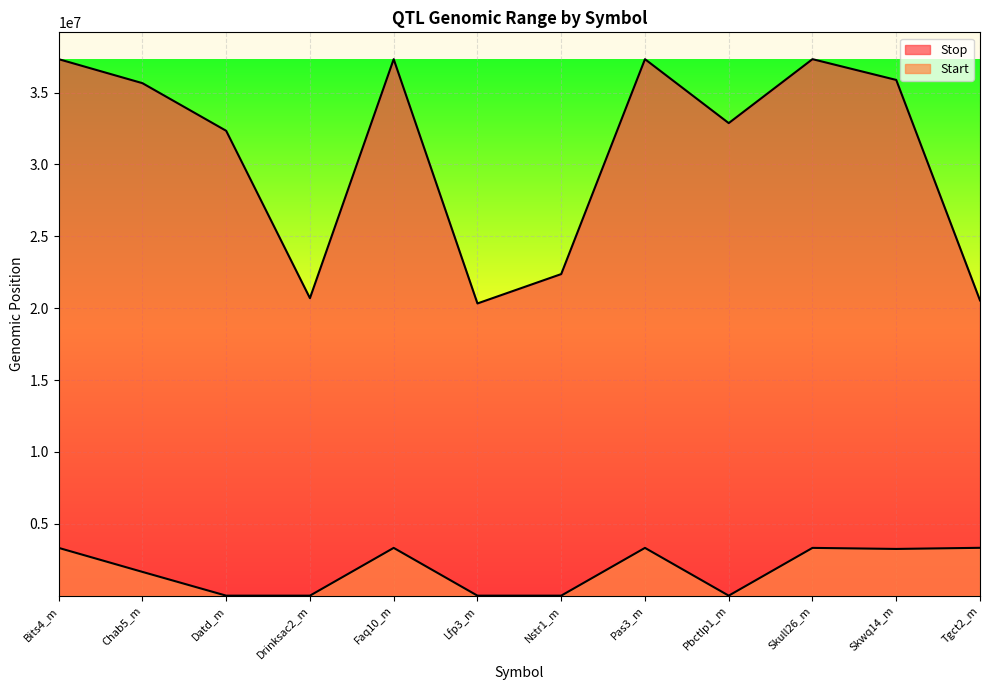

How many data points in Start are less than 3250000?

6